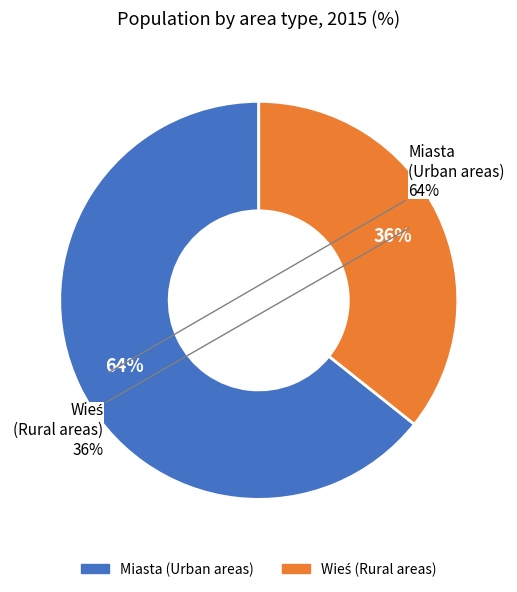

What is the smallest slice in the pie chart?

Wieś (Rural areas)